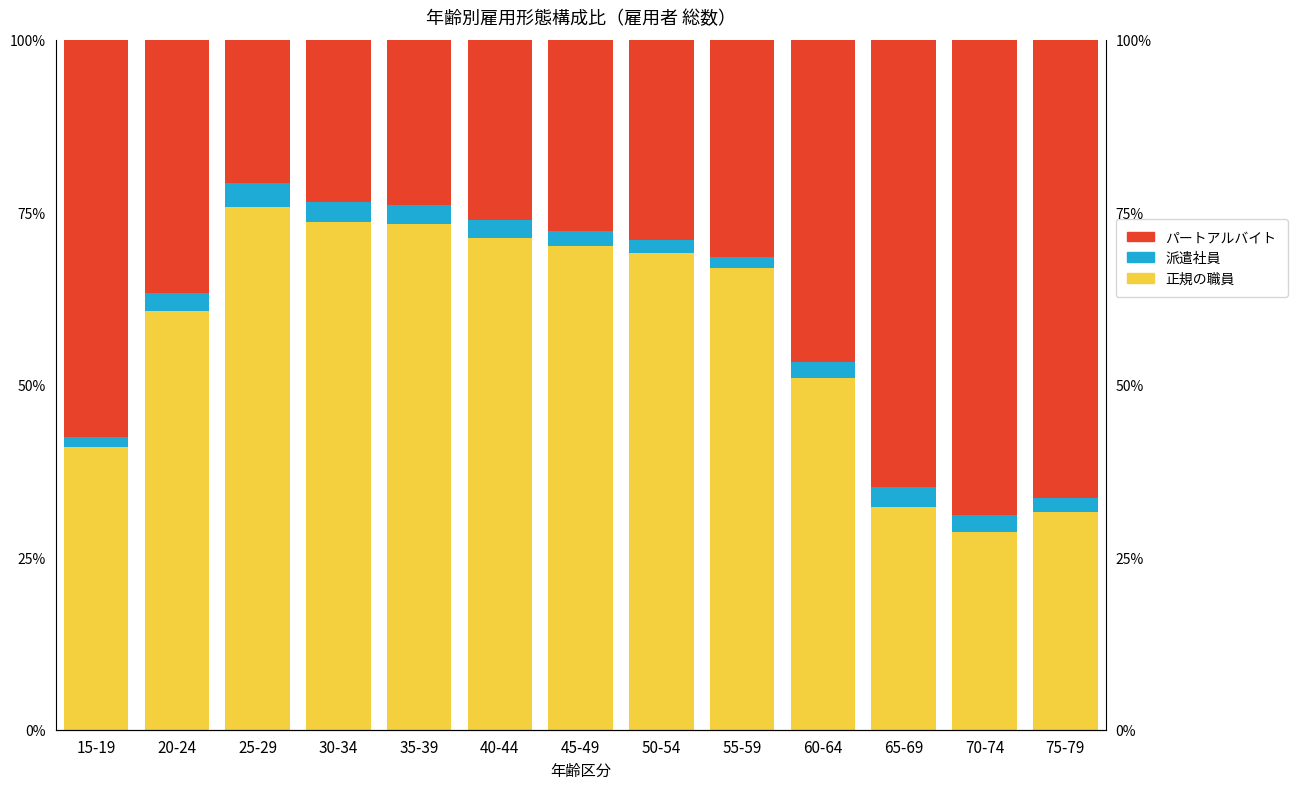

Which series has the widest spread of values?

パートアルバイト